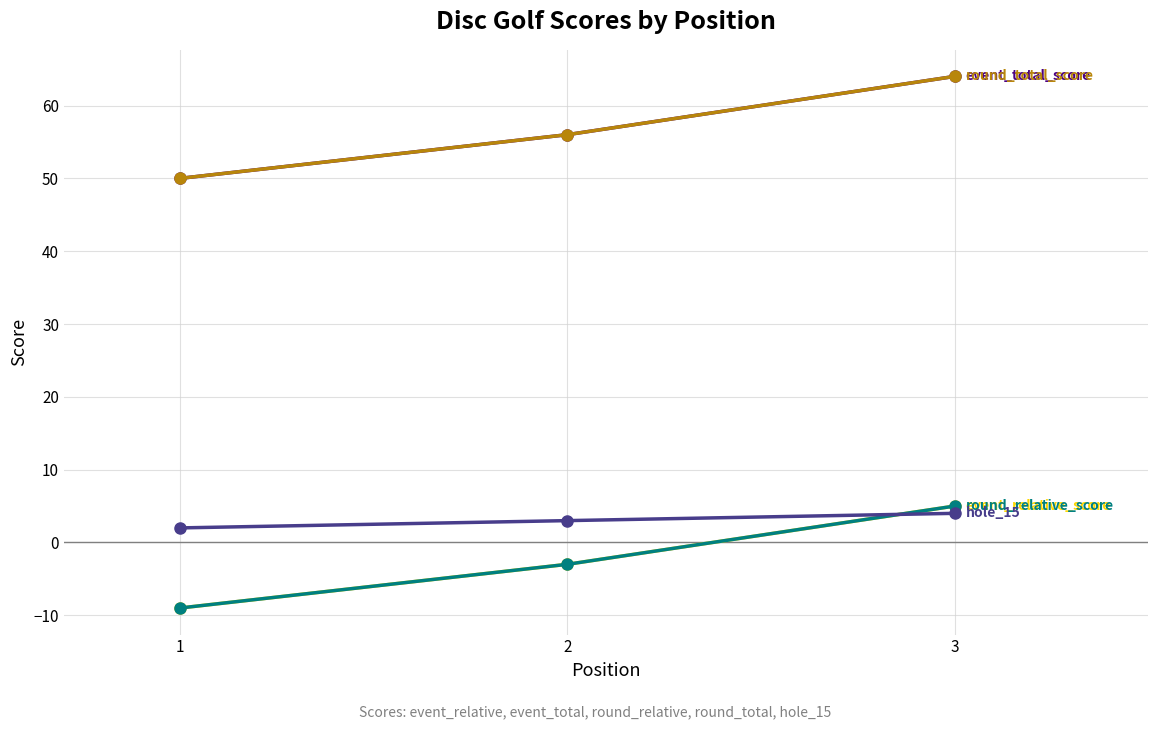

The event_relative_score series shows -4 at 1. True or false?

False